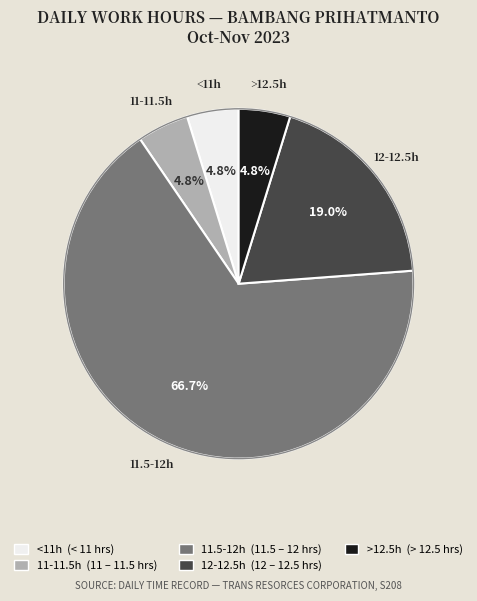

Is there a majority slice in this chart?

Yes